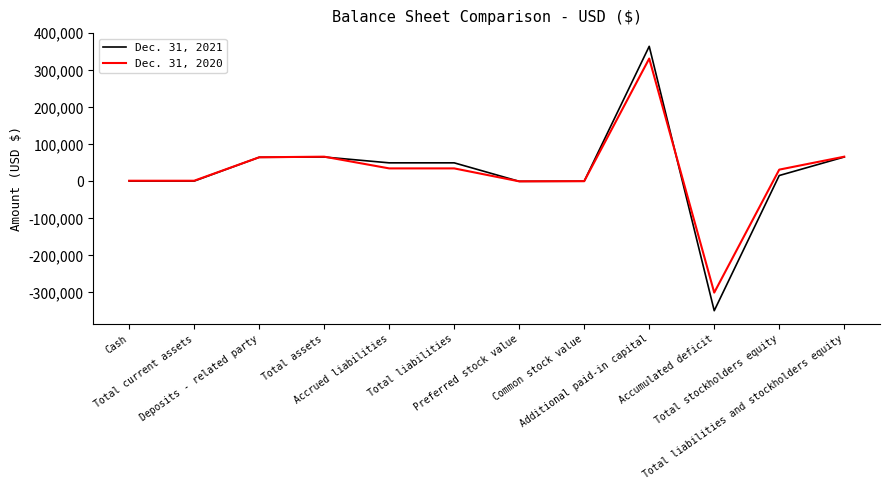

What value does the Dec. 31, 2020 series have at Additional paid-in capital, to the nearest 100?

331800